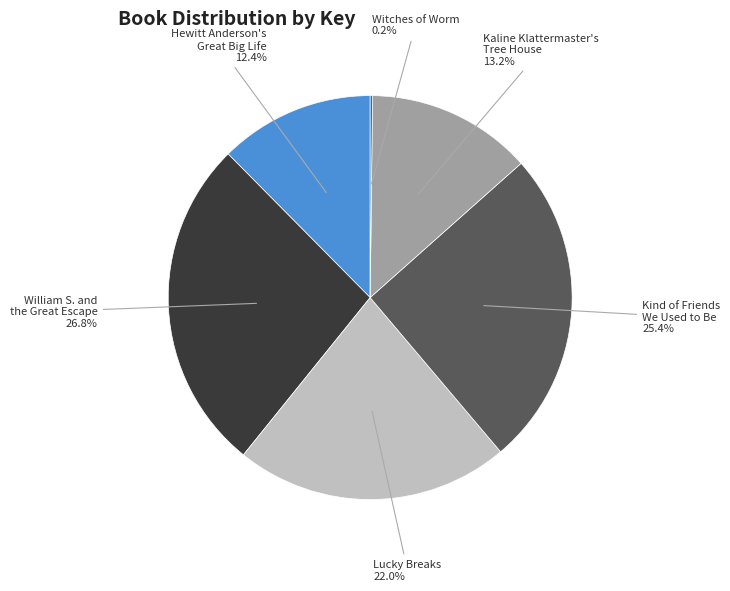

Does any single category account for the majority?

No